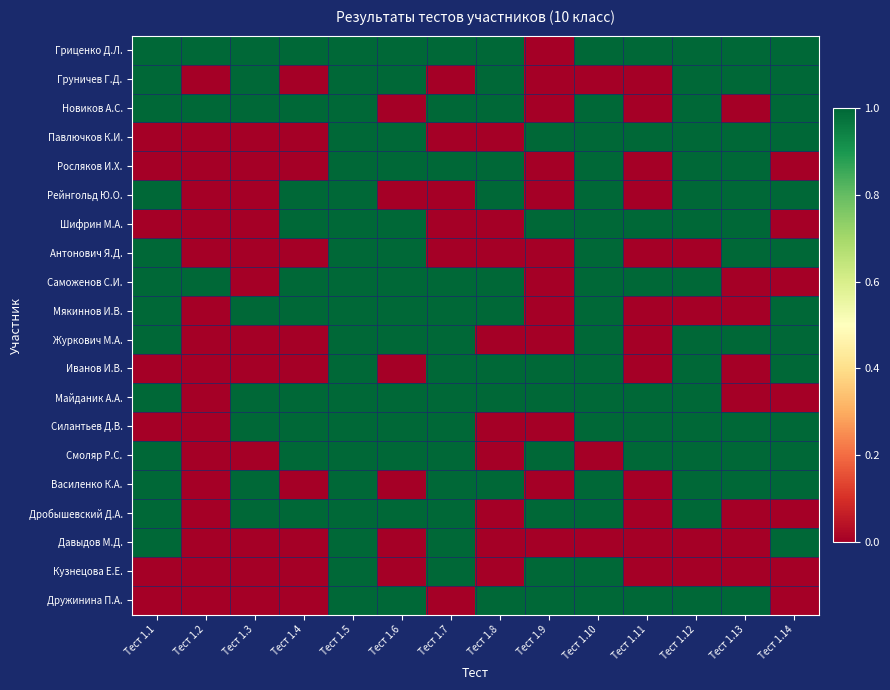

At how many categories does at least one series exceed 0?

14